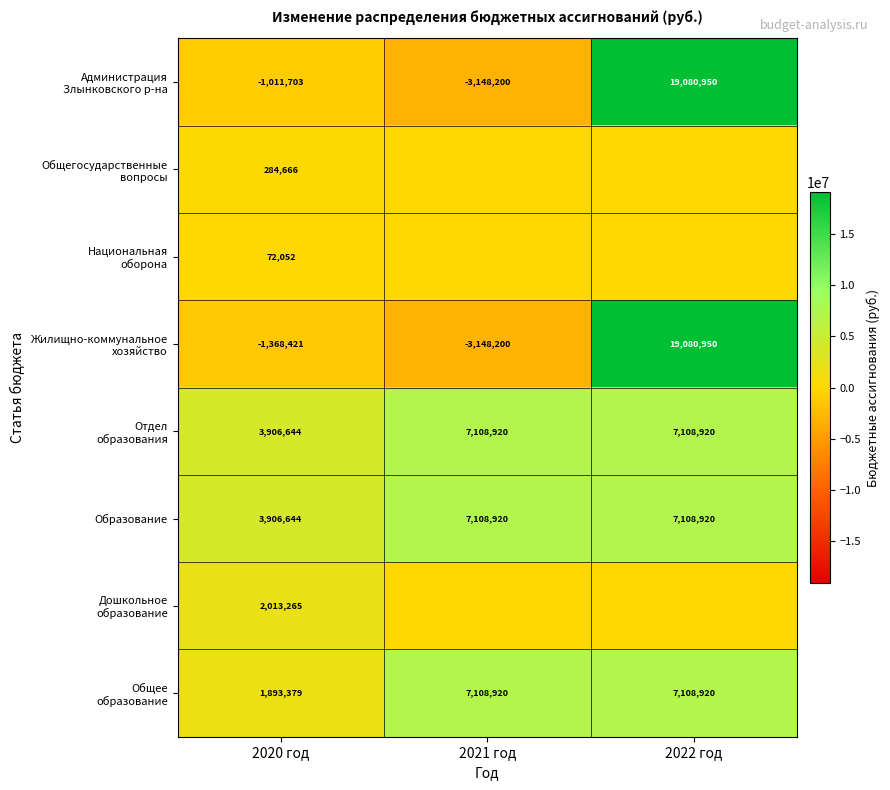

The Национальная оборона series shows 0.0 at 2022 год. True or false?

True